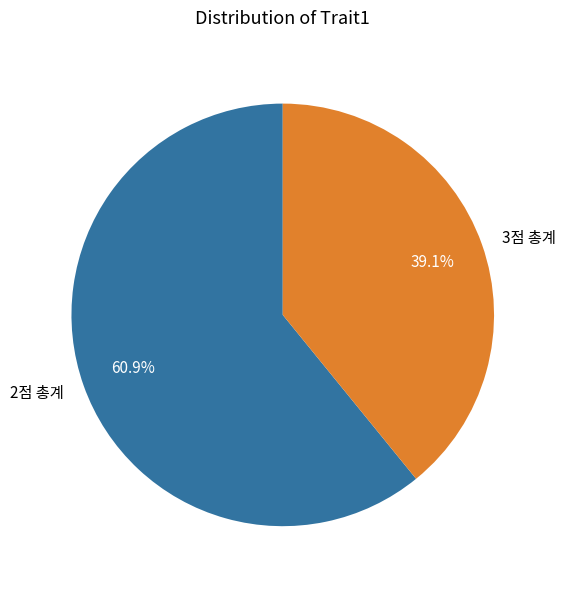

Rank the categories by value from lowest to highest.

3점 총계, 2점 총계